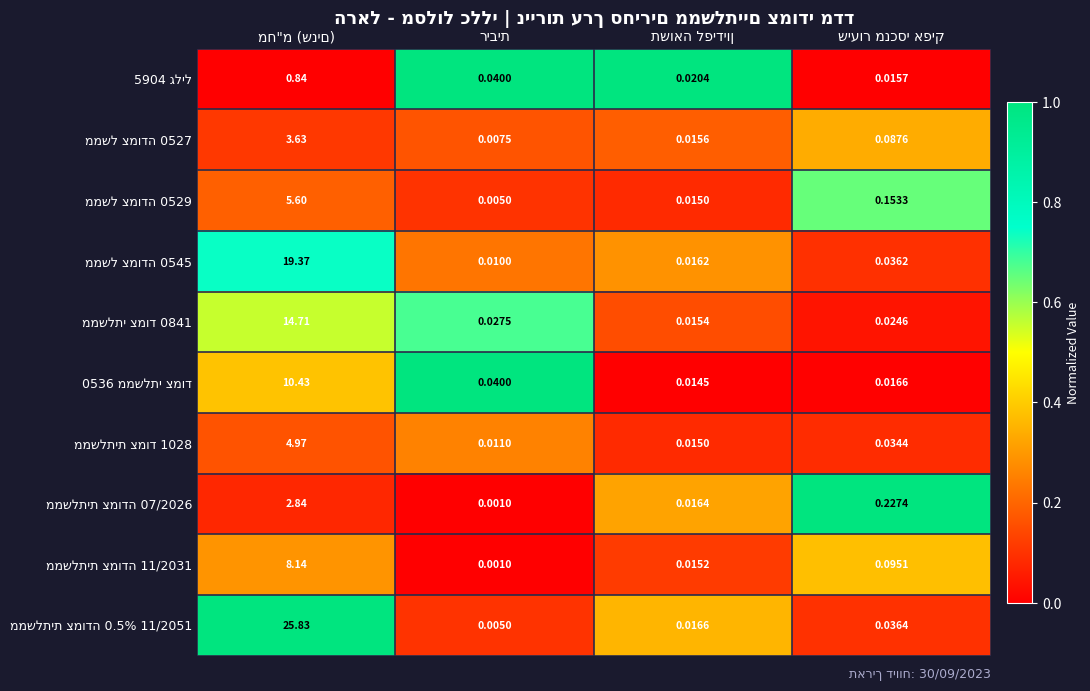

Count the number of data series in this chart.

10